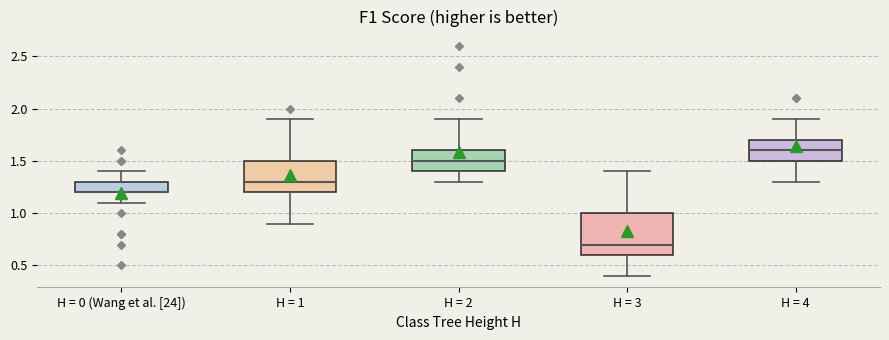

Where does the lower whisker of the box for H = 0 (Wang et al. [24]) end on the y-axis? The values are not printed on the chart, so give them approximately, as read against the axis.

1.1